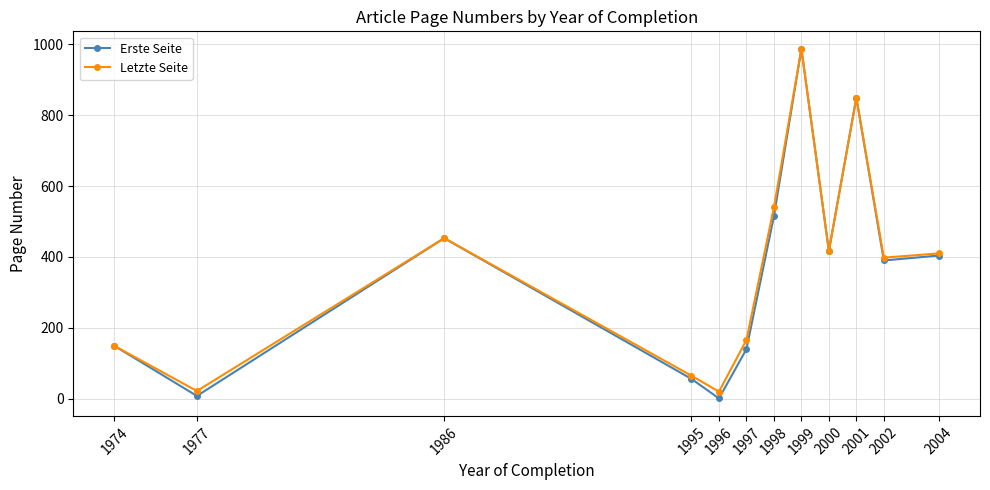

What is the approximate value of Letzte Seite at 1999, to the nearest 50?

1000